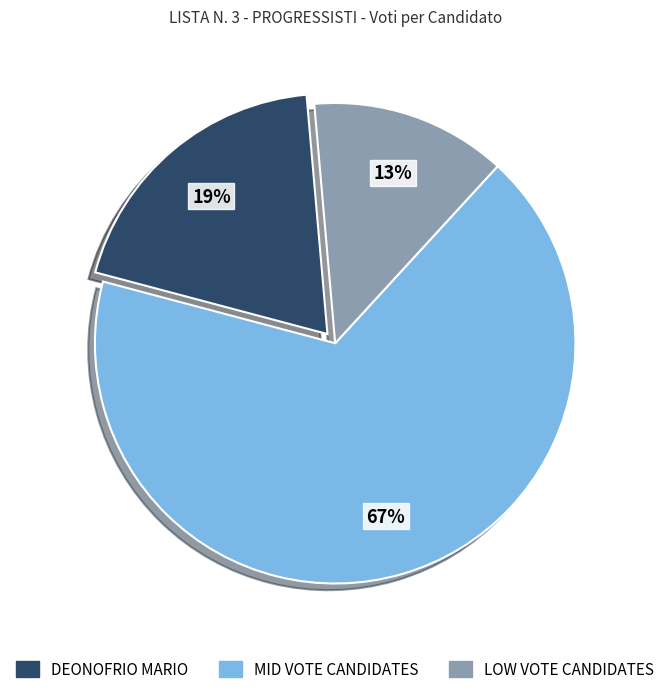

To the nearest percent, what is the average slice percentage?

33%